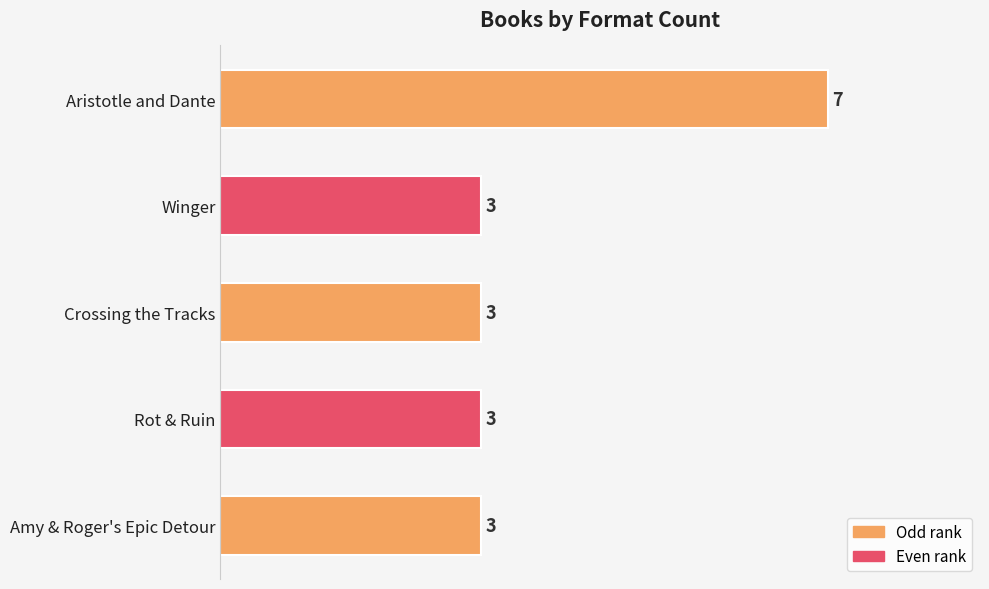

What is the label of the 4th bar from the bottom?

Winger